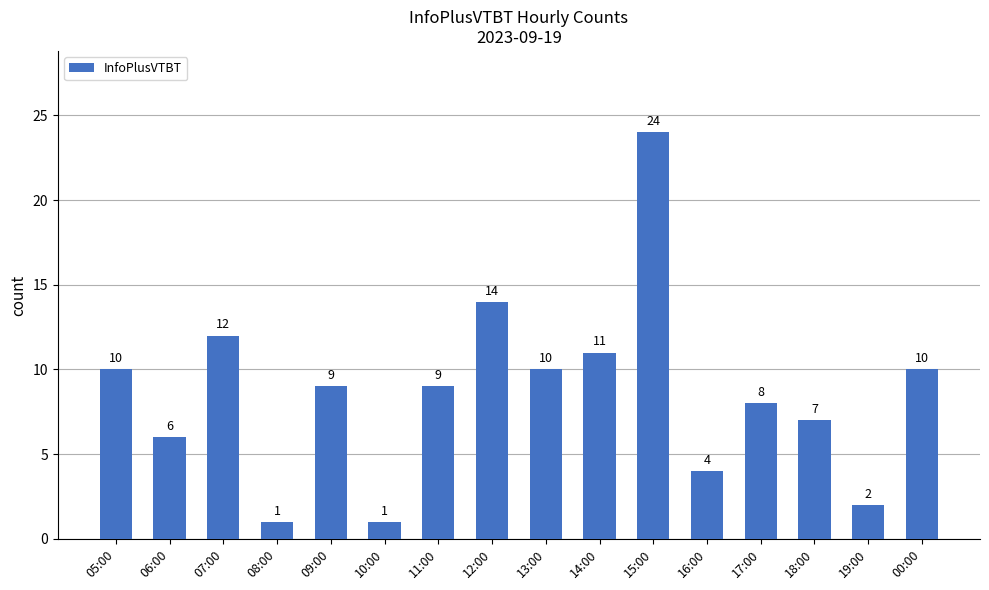

Are the bars grouped side by side (vs. stacked)?

No